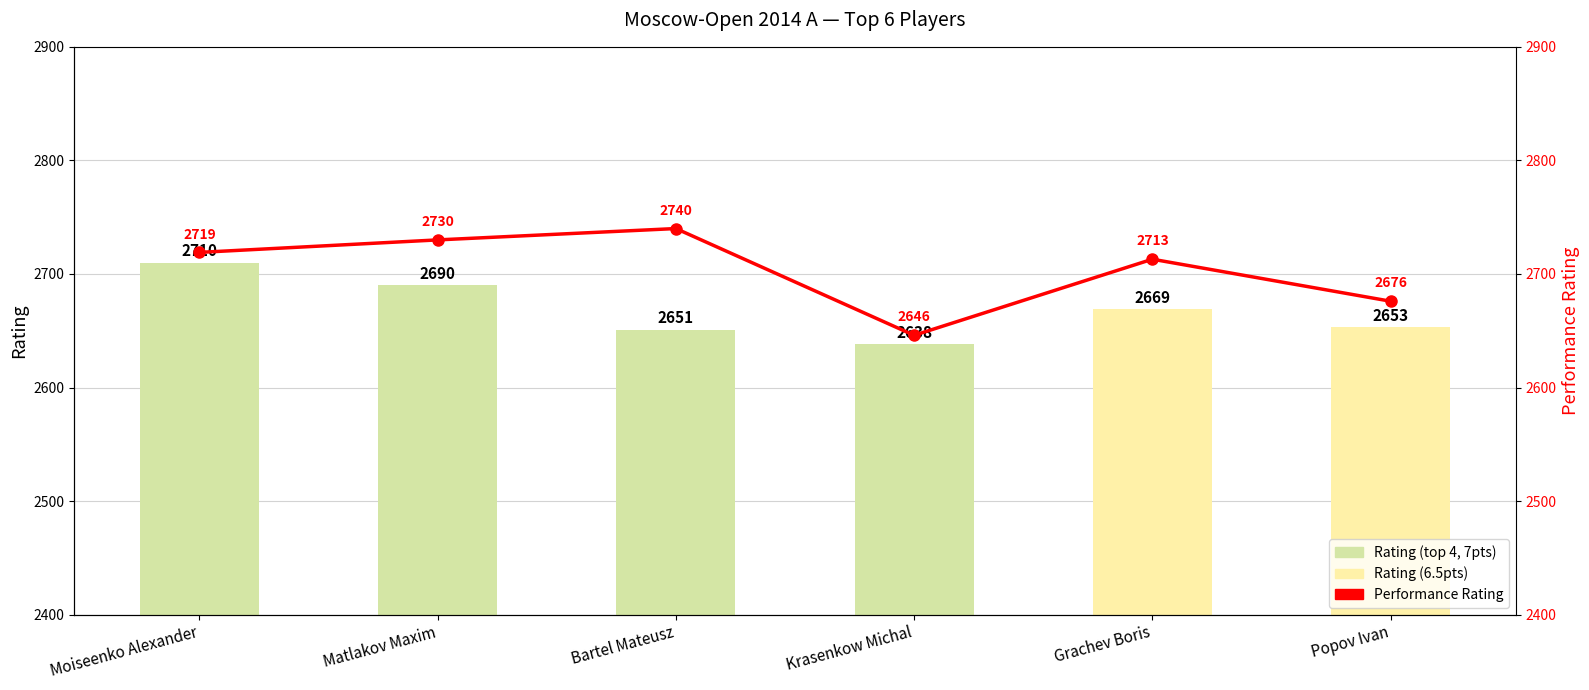

Are the bars horizontal?

No